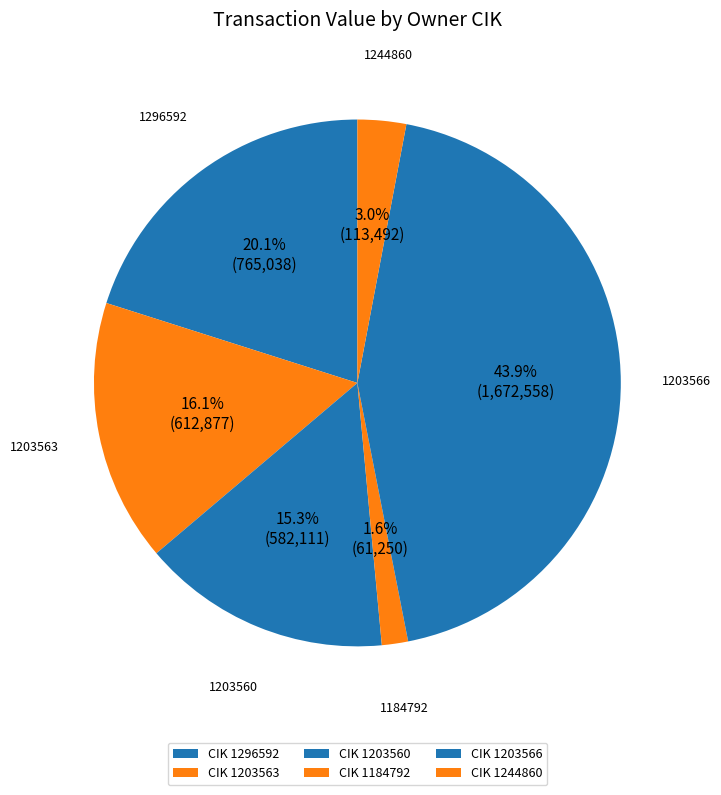

Count the number of slices in the pie.

6